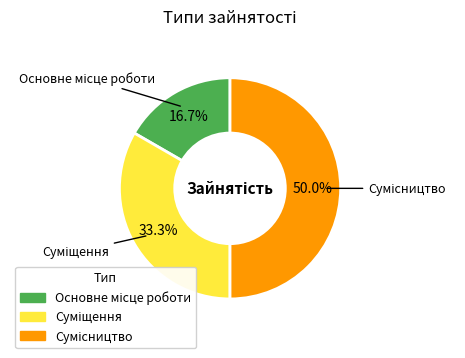

How many segments does this pie chart have?

3